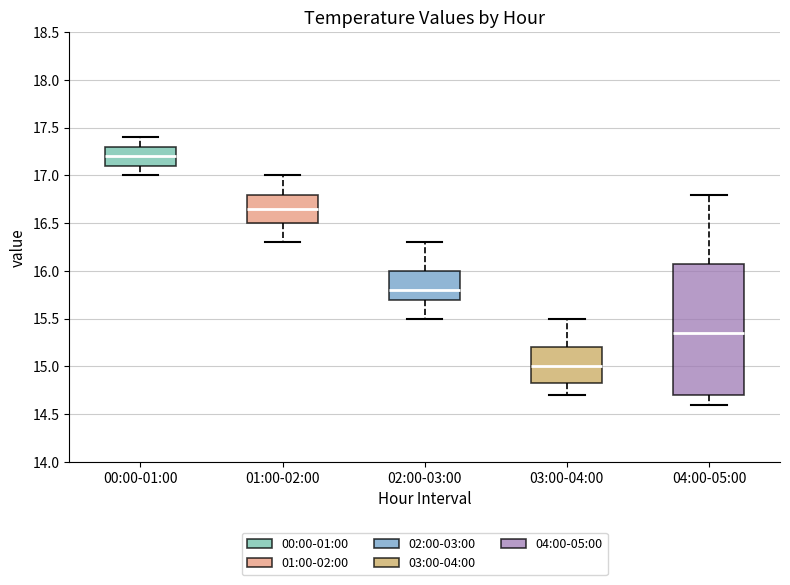

Which box's median line is the highest?

00:00-01:00